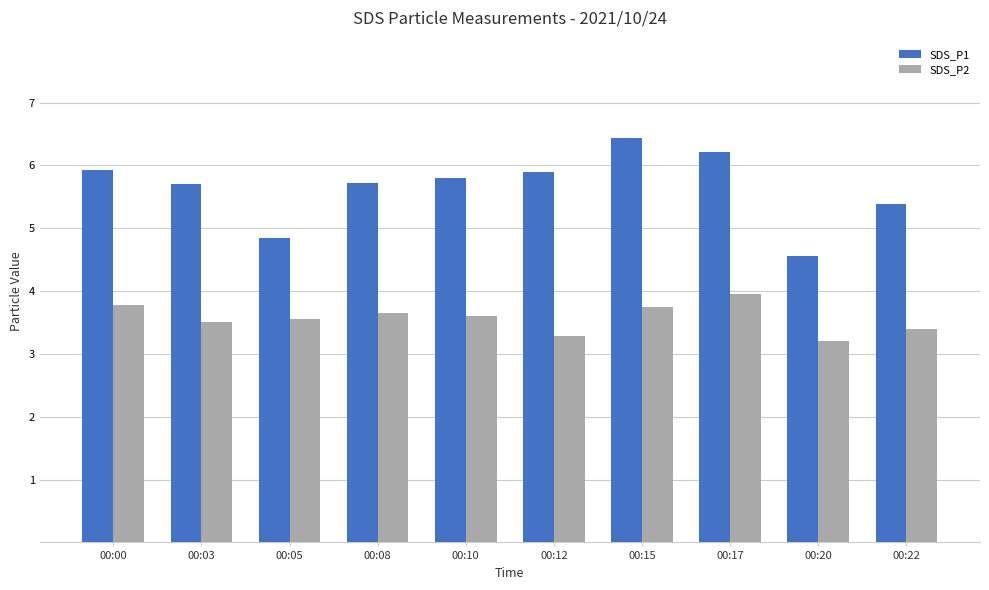

Which series has the widest spread of values?

SDS_P1